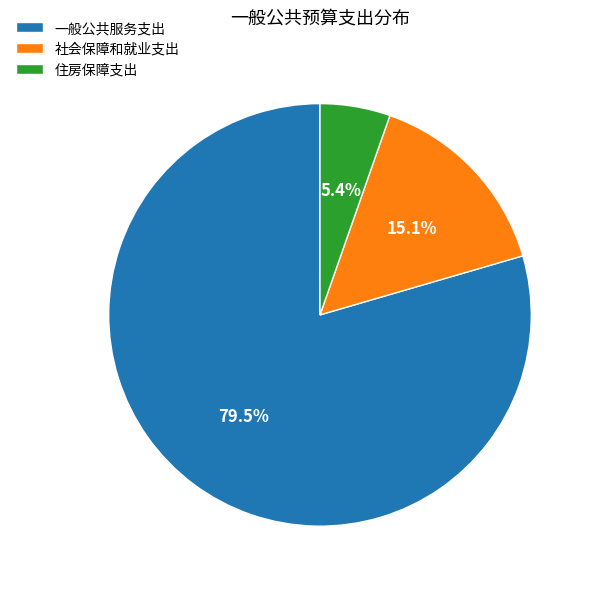

How many segments does this pie chart have?

3